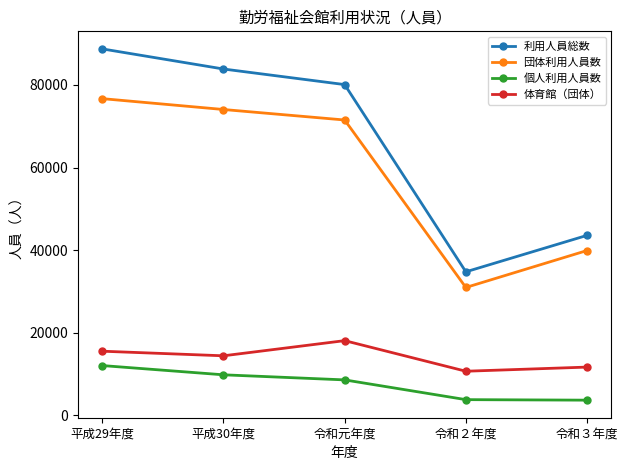

List the series in order of their peak value, lowest first.

個人利用人員数, 体育館（団体）, 団体利用人員数, 利用人員総数